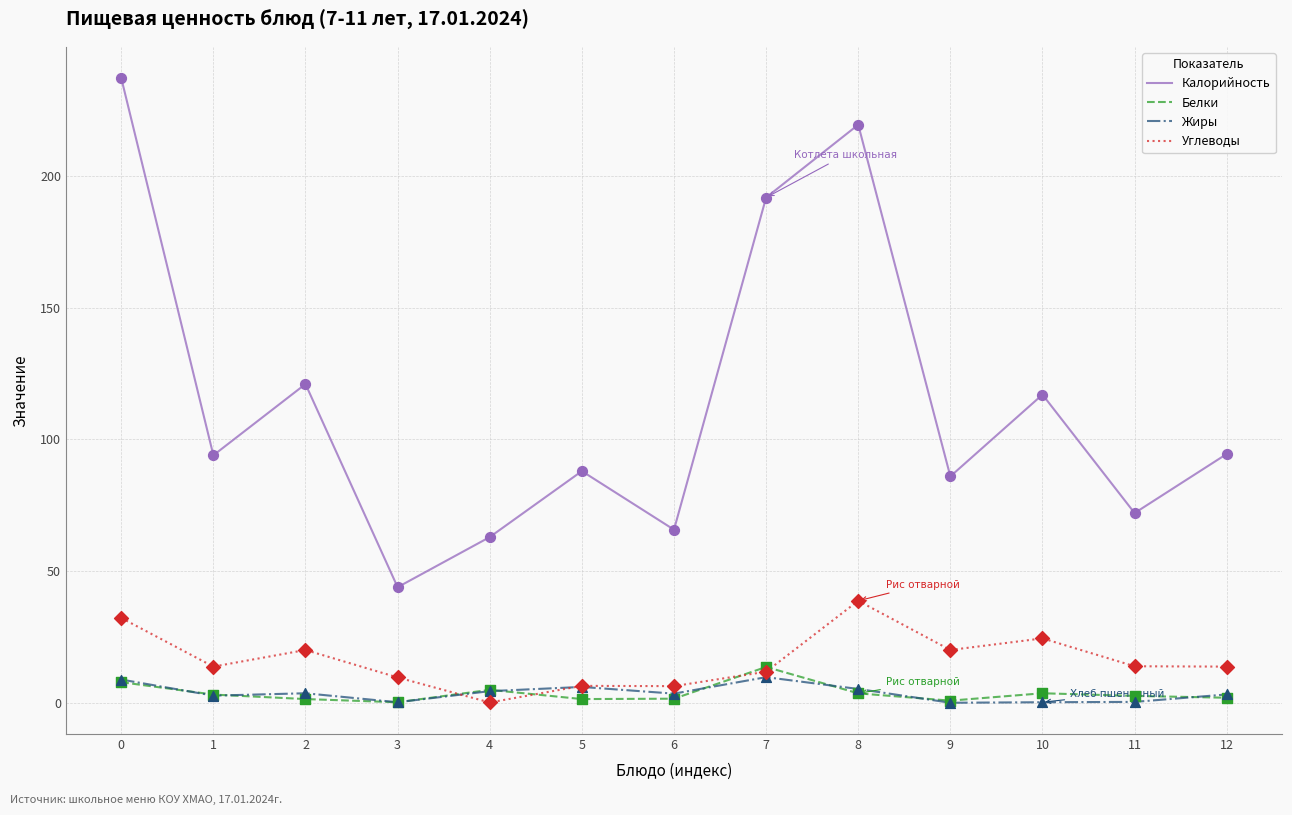

What is the total value across all series at 3?

54.6